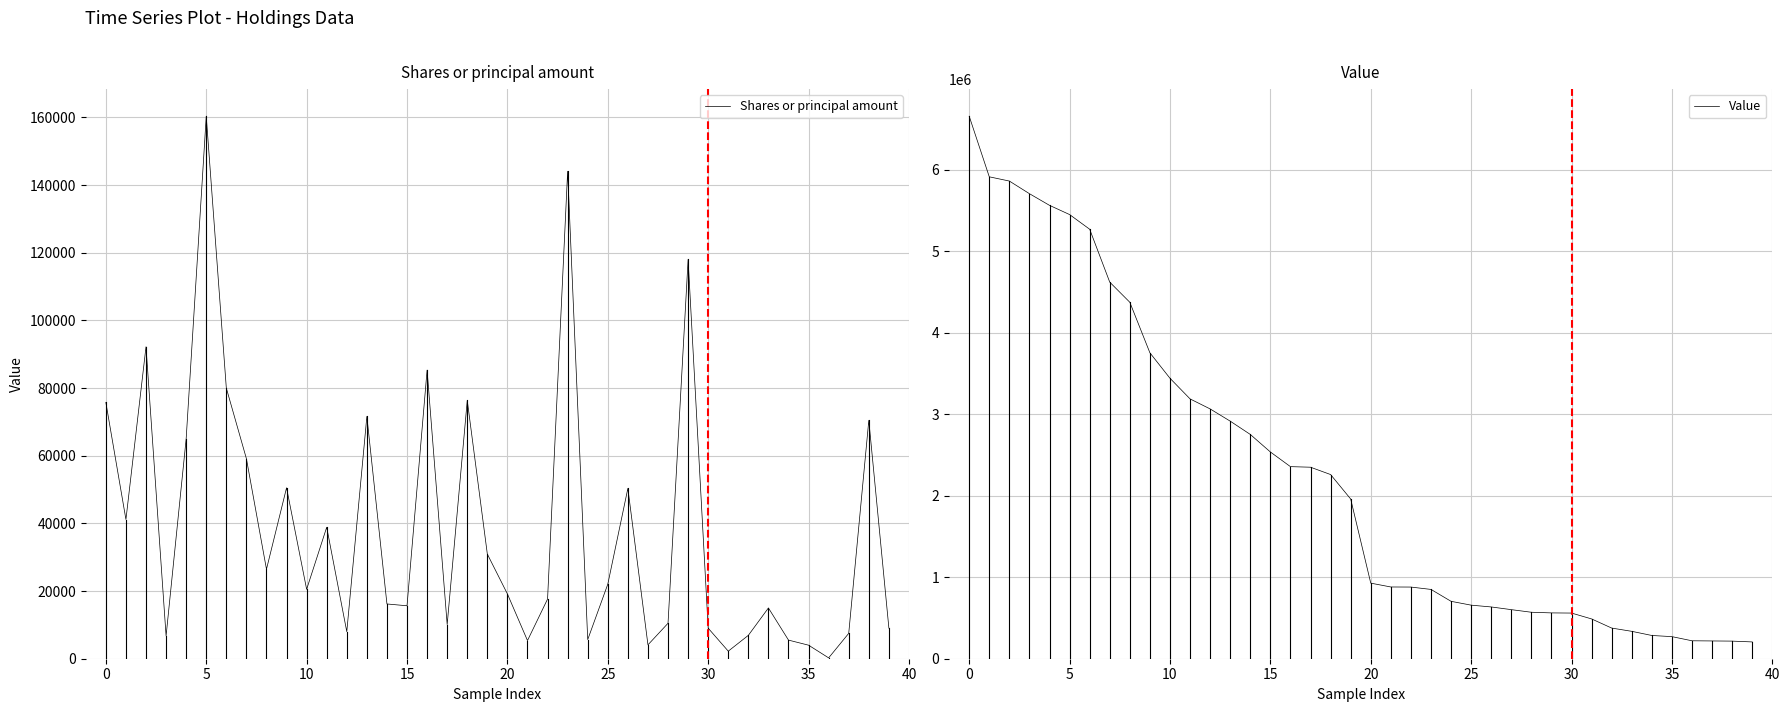

Where is Value nearest to the value 3430000?

10